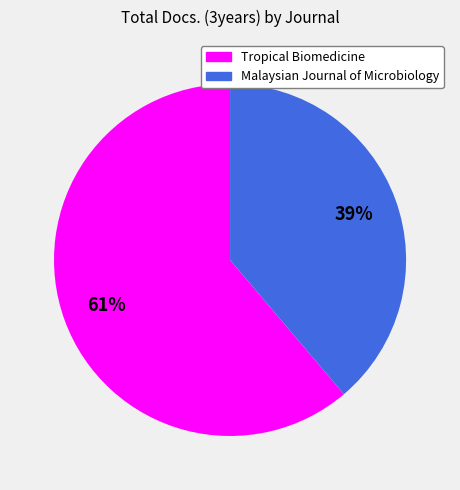

What is the majority slice?

Tropical Biomedicine